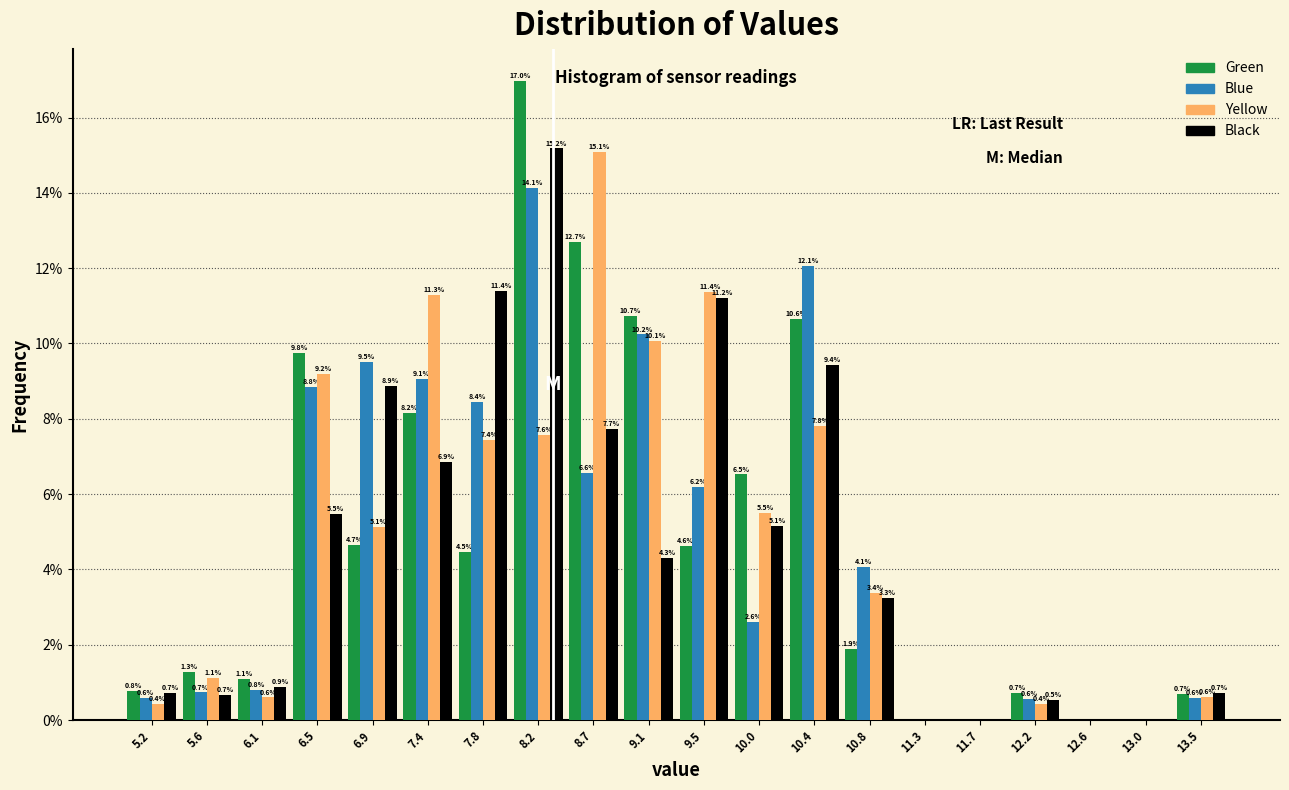

In the Green series, which range on the x-axis has the tallest bar?

8.00 to 8.45